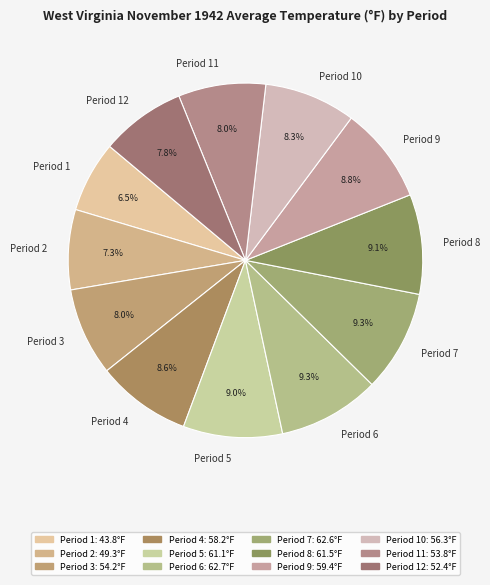

True or false: Period 10 accounts for 1% of the total.

False